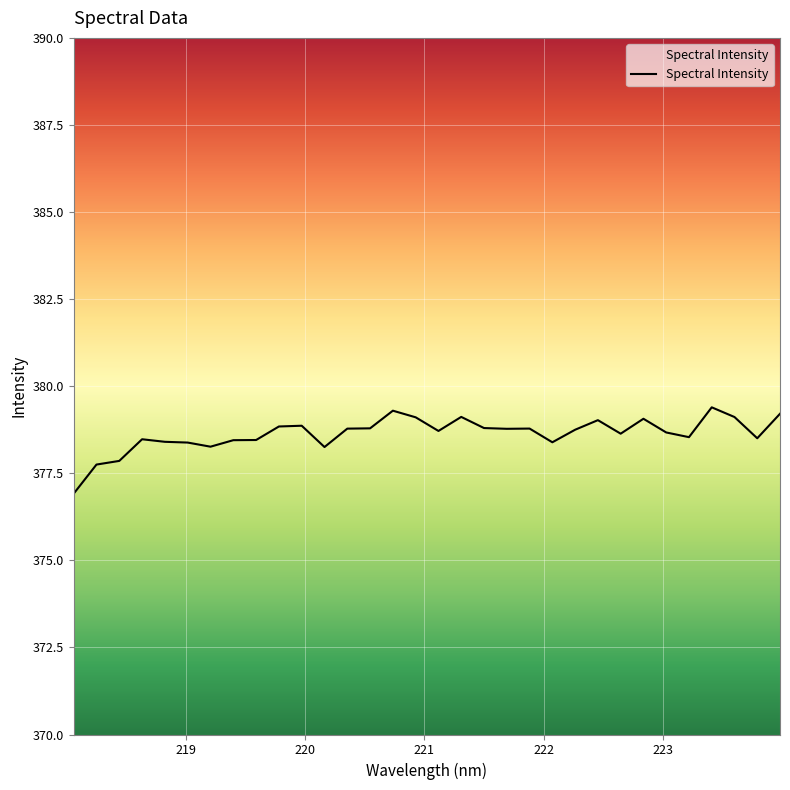

What is the maximum value shown in the chart?

379.4